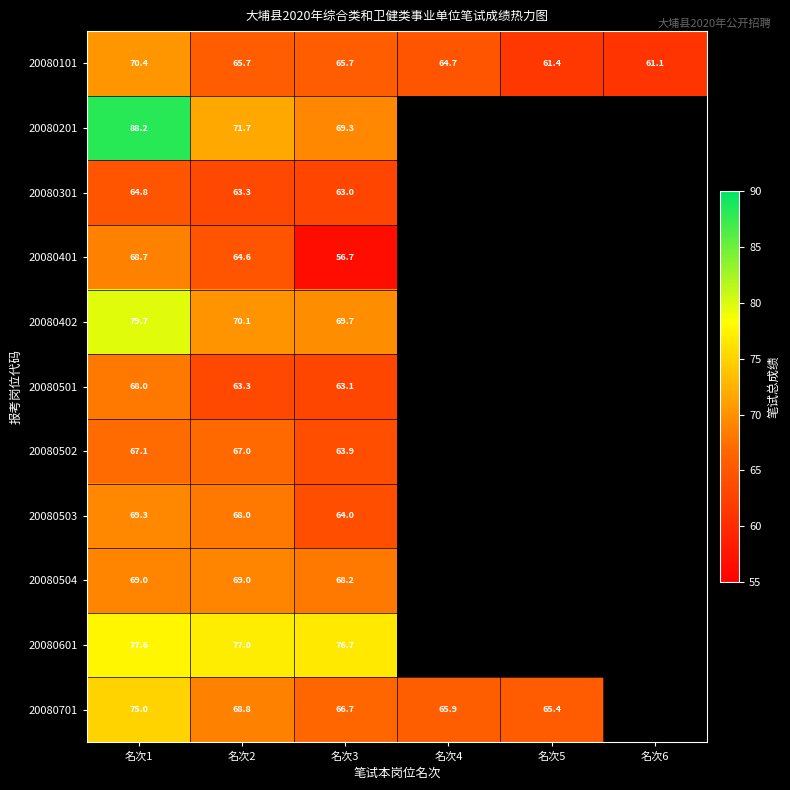

What is the maximum value shown in the chart?

88.2